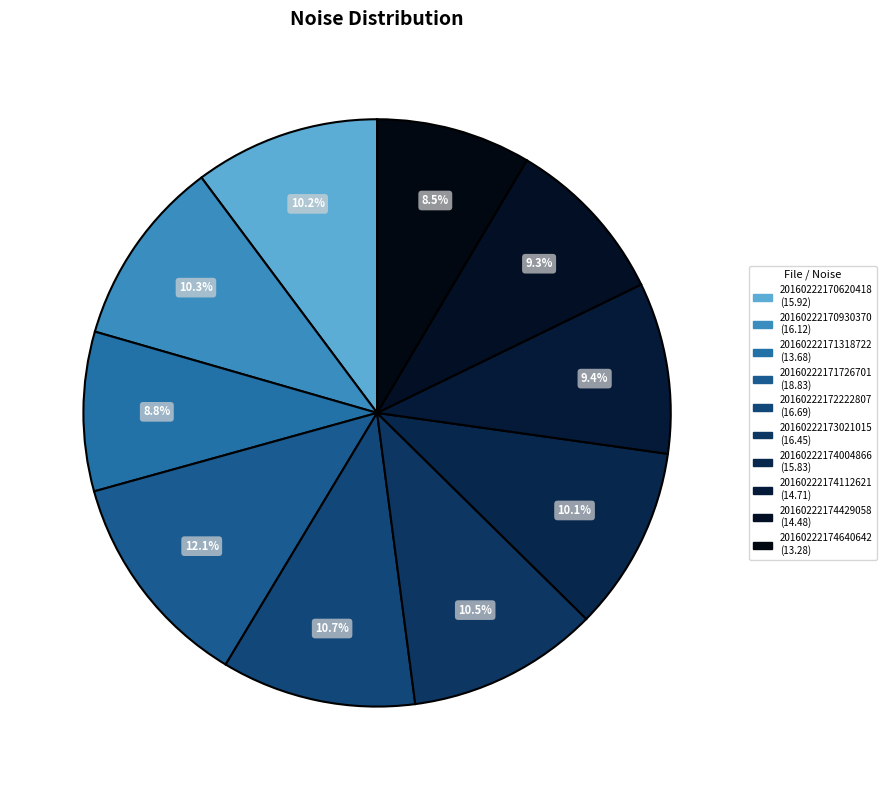

Rank the categories by value from lowest to highest.

20160222174640642, 20160222171318722, 20160222174429058, 20160222174112621, 20160222174004866, 20160222170620418, 20160222170930370, 20160222173021015, 20160222172222807, 20160222171726701